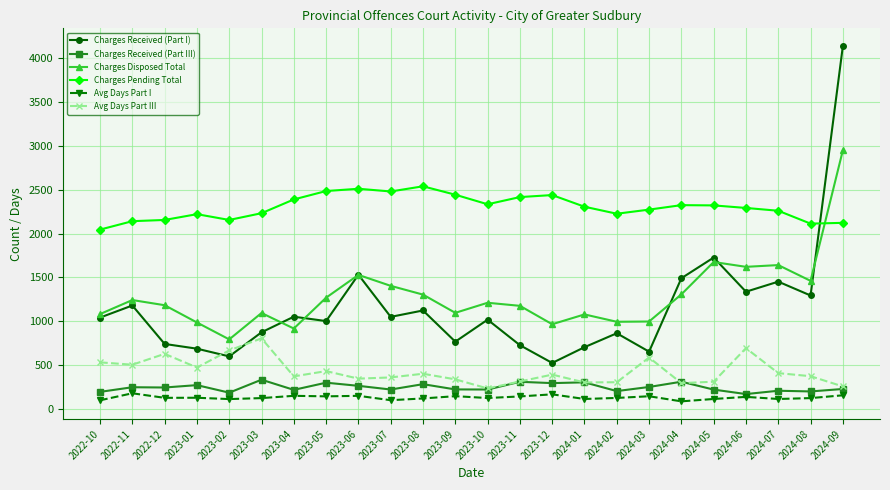

What is the minimum value for Charges Pending Total?

2045